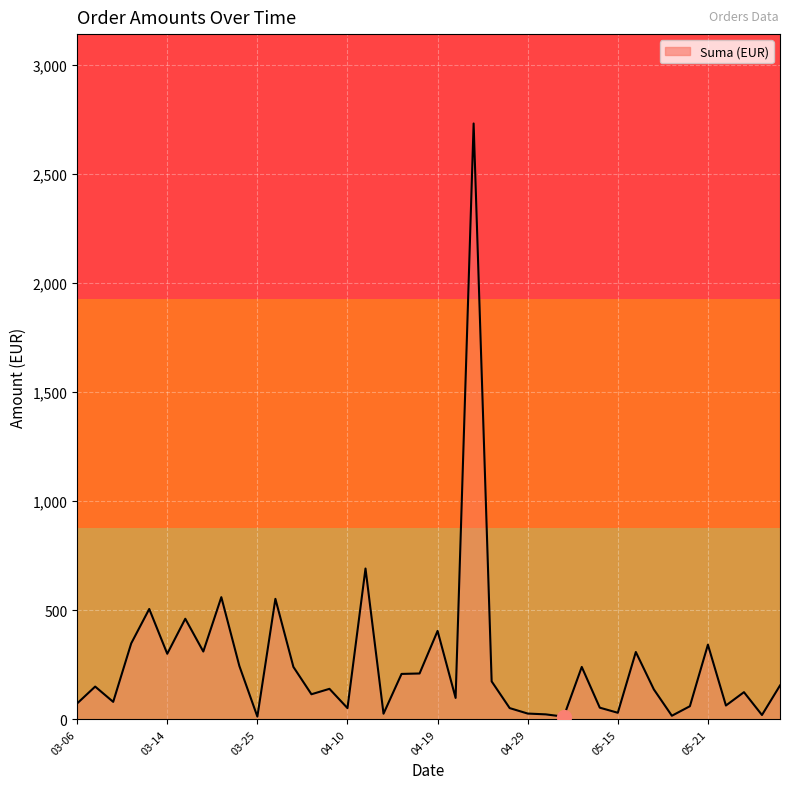

What is the maximum value shown in the chart?

2730.0